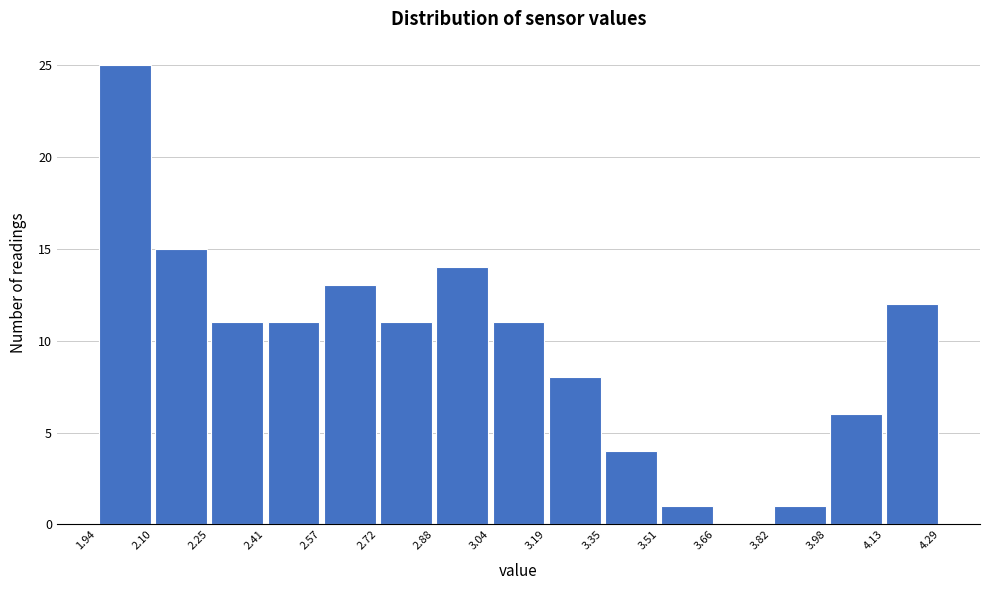

Reading left to right, transcribe this chart: for each bar, give the range it covers on the x-axis and its height. The values are not printed on the chart, so give them approximately, as read against the axis.

1.94 to 2.10: 25
2.10 to 2.25: 15
2.25 to 2.41: 11
2.41 to 2.57: 11
2.57 to 2.72: 13
2.72 to 2.88: 11
2.88 to 3.04: 14
3.04 to 3.19: 11
3.19 to 3.35: 8
3.35 to 3.51: 4
3.51 to 3.66: 1
3.66 to 3.82: 0
3.82 to 3.98: 1
3.98 to 4.13: 6
4.13 to 4.29: 12